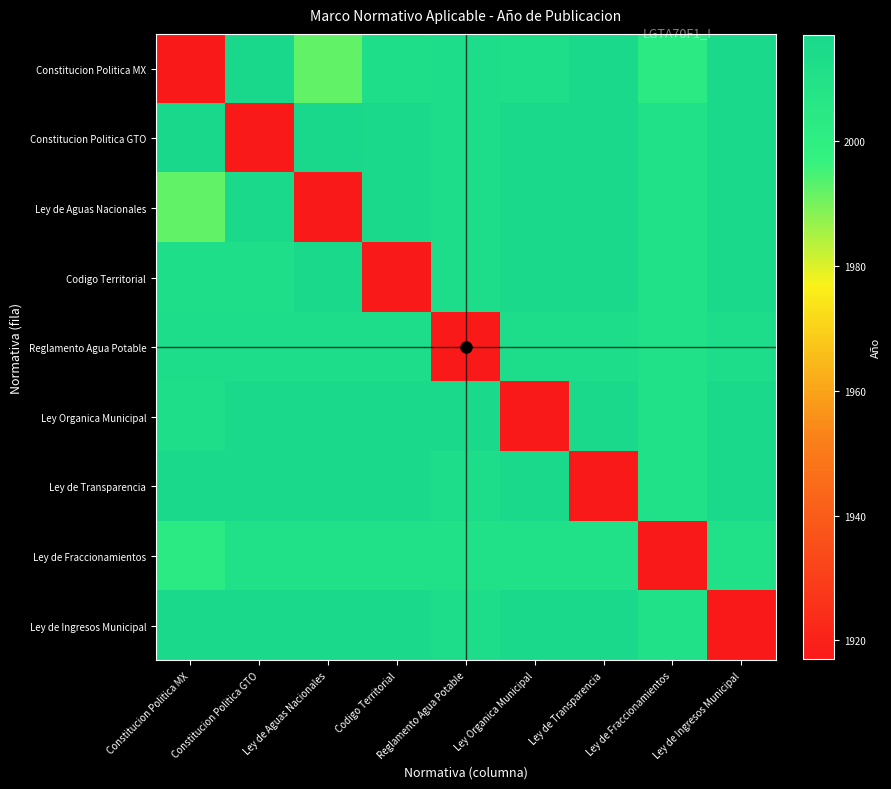

What is the spread (max minus min) of values at Constitucion Politica GTO?

100